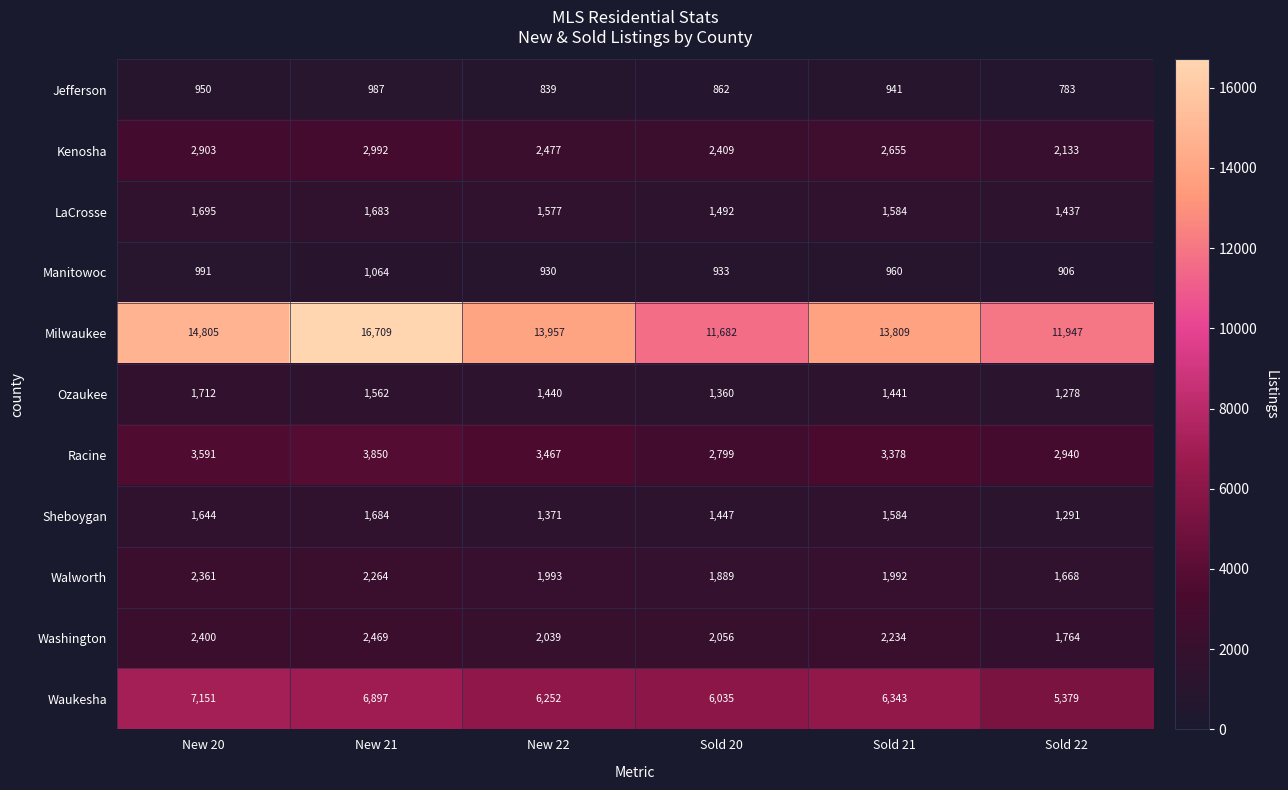

What is the difference between the second highest and second lowest values in the Manitowoc series?

61